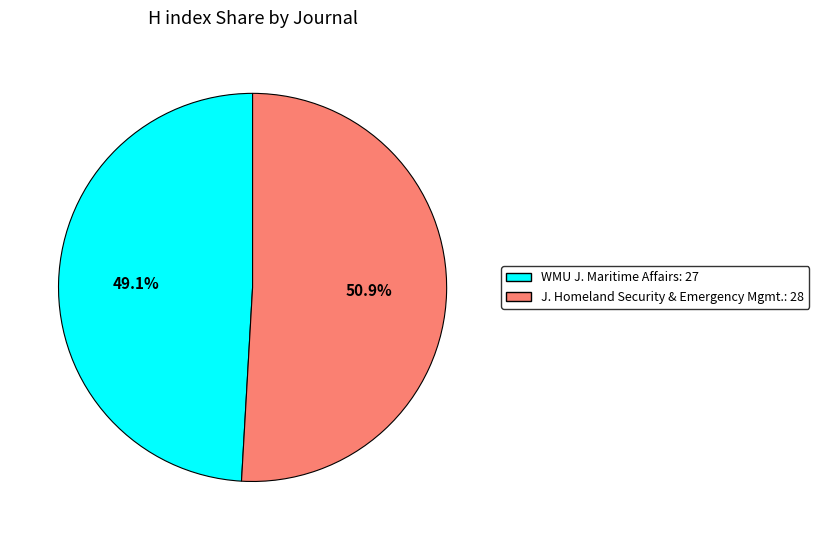

Is there any slice that represents more than half of the pie?

Yes